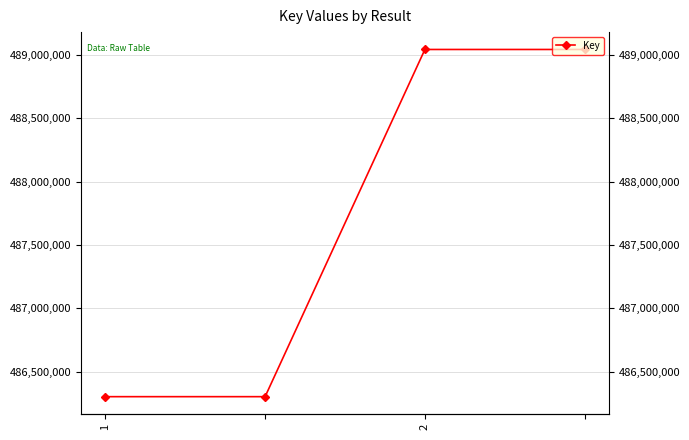

Which category has the lowest value across all series?

1